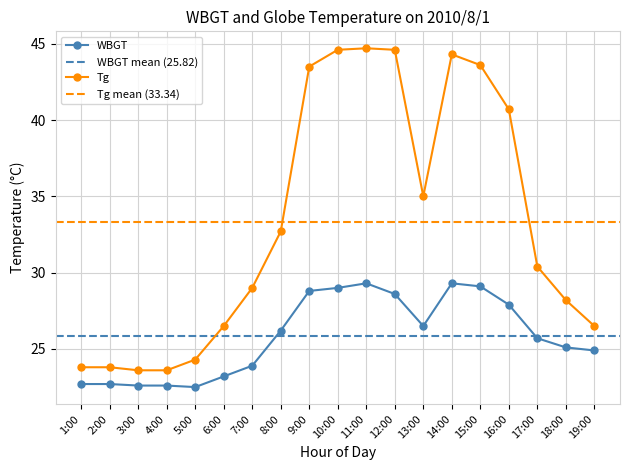

The Tg series shows 23.6 at 3:00. True or false?

True